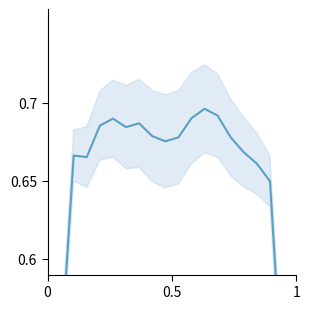

How many lines are shown in the chart?

1